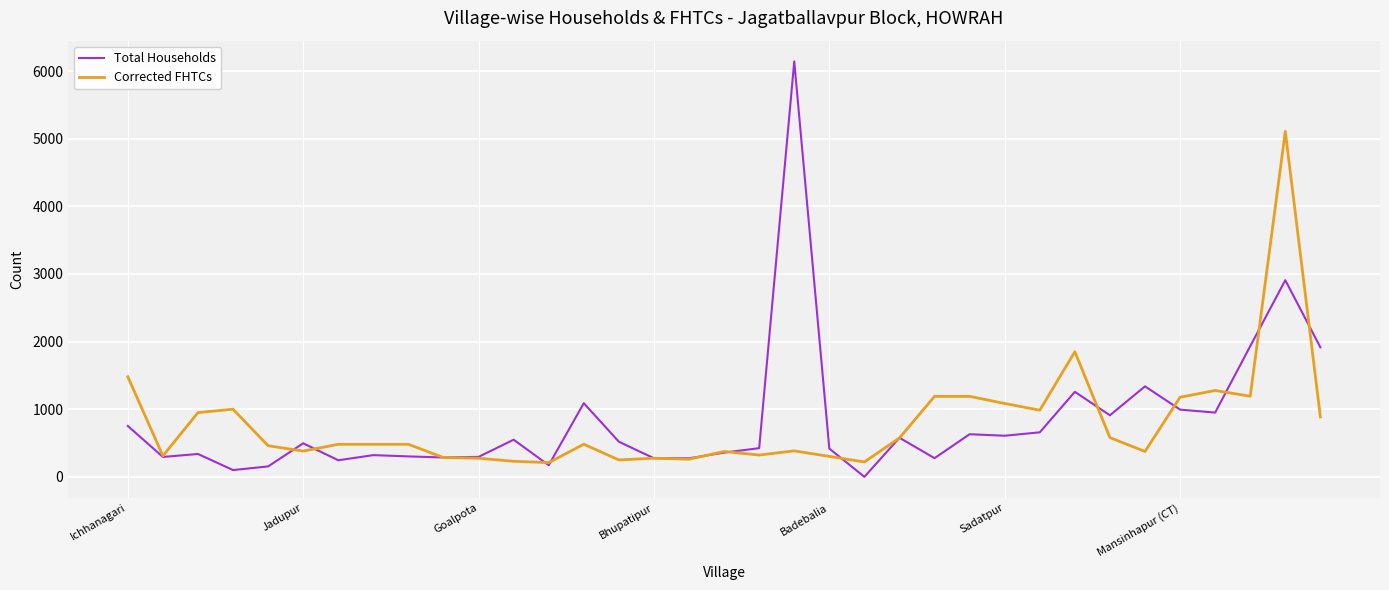

At how many categories does at least one series exceed 2308?

2